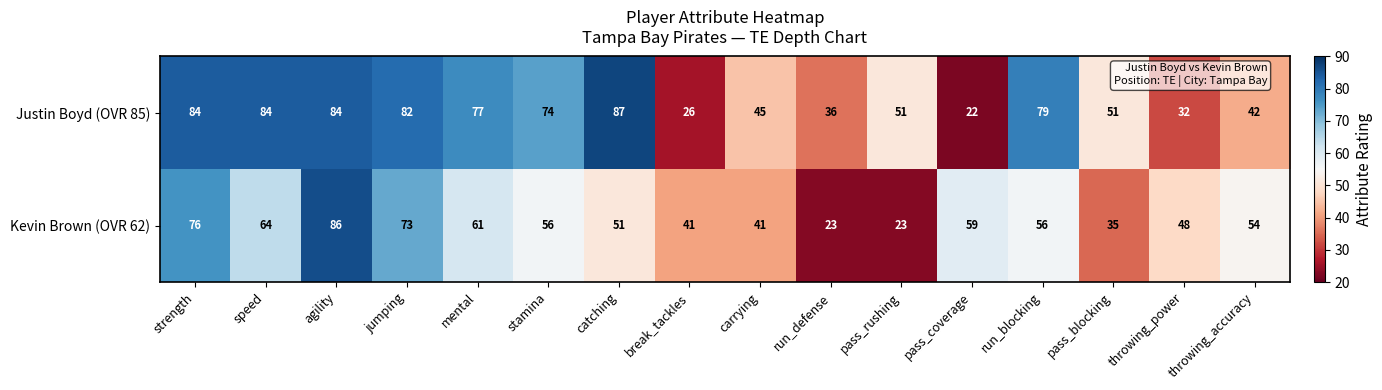

Count the number of categories in the chart.

16